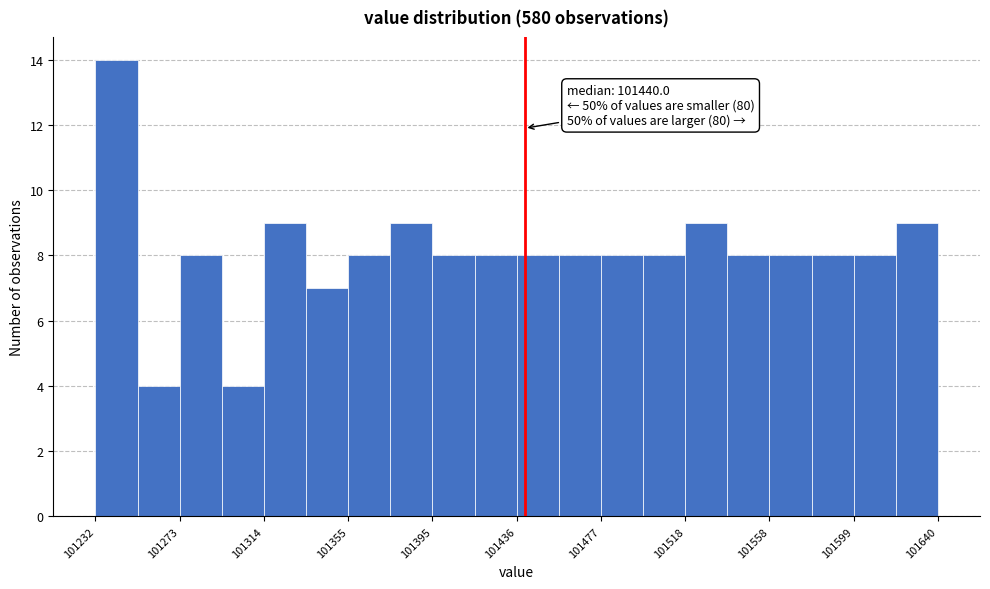

Over which range of the x-axis is the bar tallest?

101230 to 101255